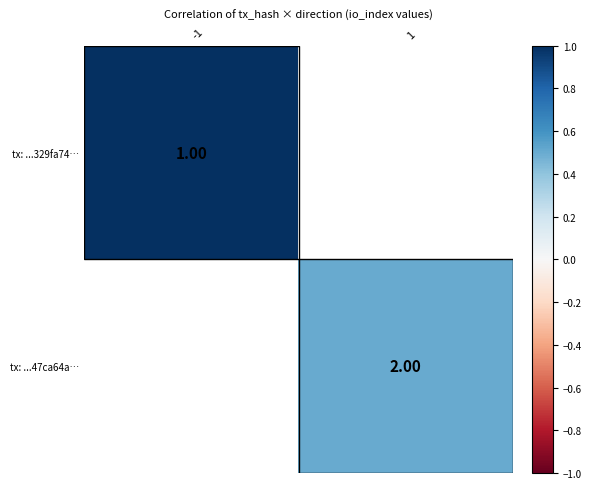

At how many categories does at least one series exceed 0?

2